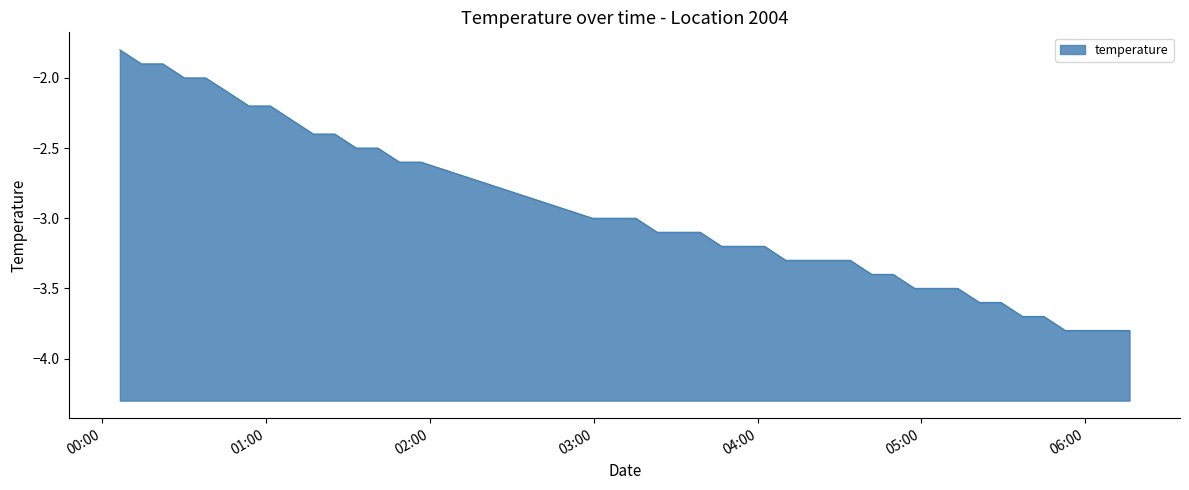

List the labels in order of value, smallest first.

2023-03-01T05:52:41, 2023-03-01T06:00:32, 2023-03-01T06:08:22, 2023-03-01T06:16:14, 2023-03-01T05:37:00, 2023-03-01T05:44:50, 2023-03-01T05:21:13, 2023-03-01T05:29:07, 2023-03-01T04:57:29, 2023-03-01T05:13:18, 2023-03-01T04:41:46, 2023-03-01T04:49:38, 2023-03-01T04:10:19, 2023-03-01T04:18:14, 2023-03-01T04:26:05, 2023-03-01T04:33:55, 2023-03-01T03:46:47, 2023-03-01T03:54:38, 2023-03-01T04:02:29, 2023-03-01T03:23:12, 2023-03-01T03:31:06, 2023-03-01T03:38:57, 2023-03-01T02:59:31, 2023-03-01T03:07:29, 2023-03-01T03:15:21, 2023-03-01T01:48:47, 2023-03-01T01:56:42, 2023-03-01T01:33:00, 2023-03-01T01:40:54, 2023-03-01T01:17:15, 2023-03-01T01:25:07, 2023-03-01T01:09:23, 2023-03-01T00:53:40, 2023-03-01T01:01:31, 2023-03-01T00:45:49, 2023-03-01T00:30:00, 2023-03-01T00:37:51, 2023-03-01T00:14:18, 2023-03-01T00:22:09, 2023-03-01T00:06:26